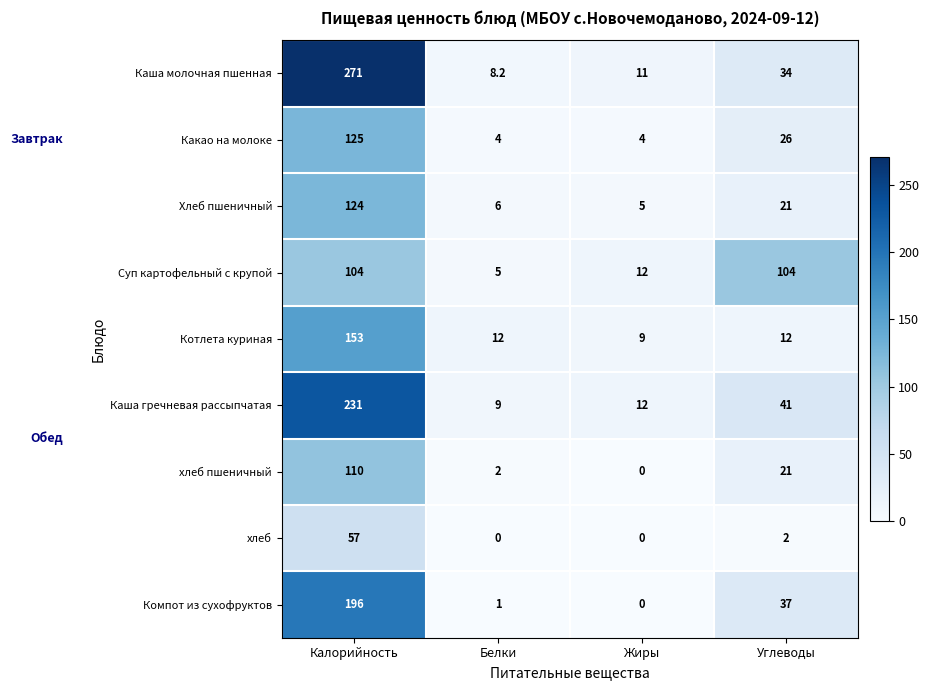

What is the total value across all series at Жиры?

53.0